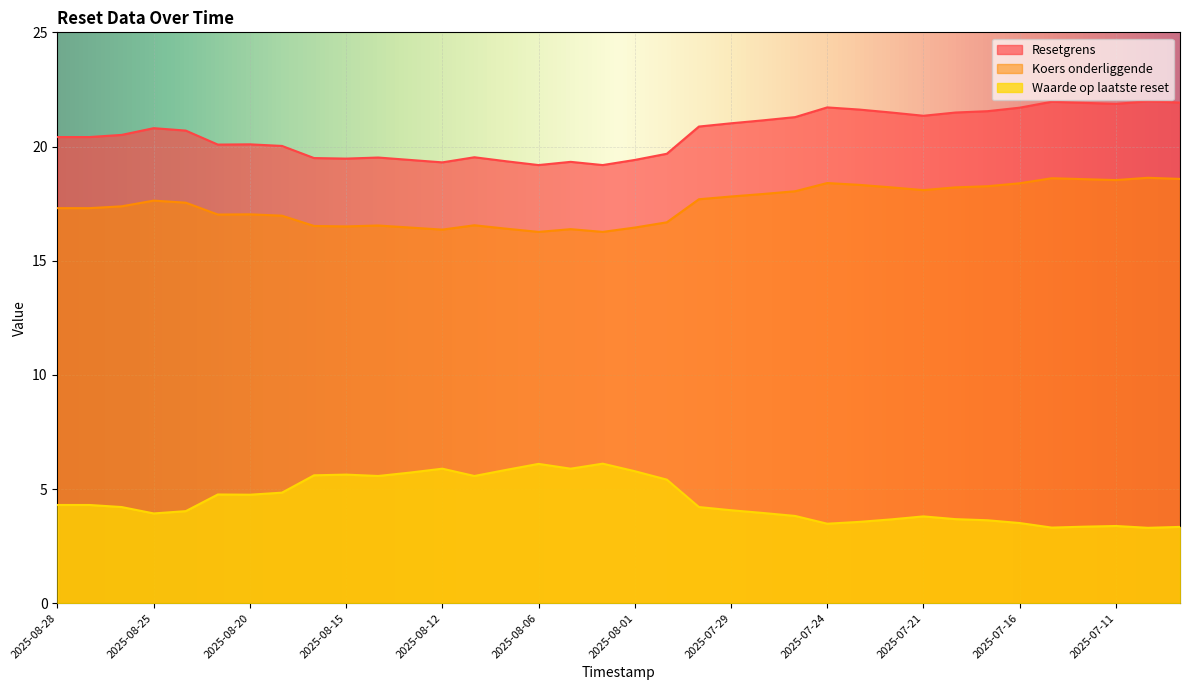

What is the spread (max minus min) of values at 2025-08-12?

13.4